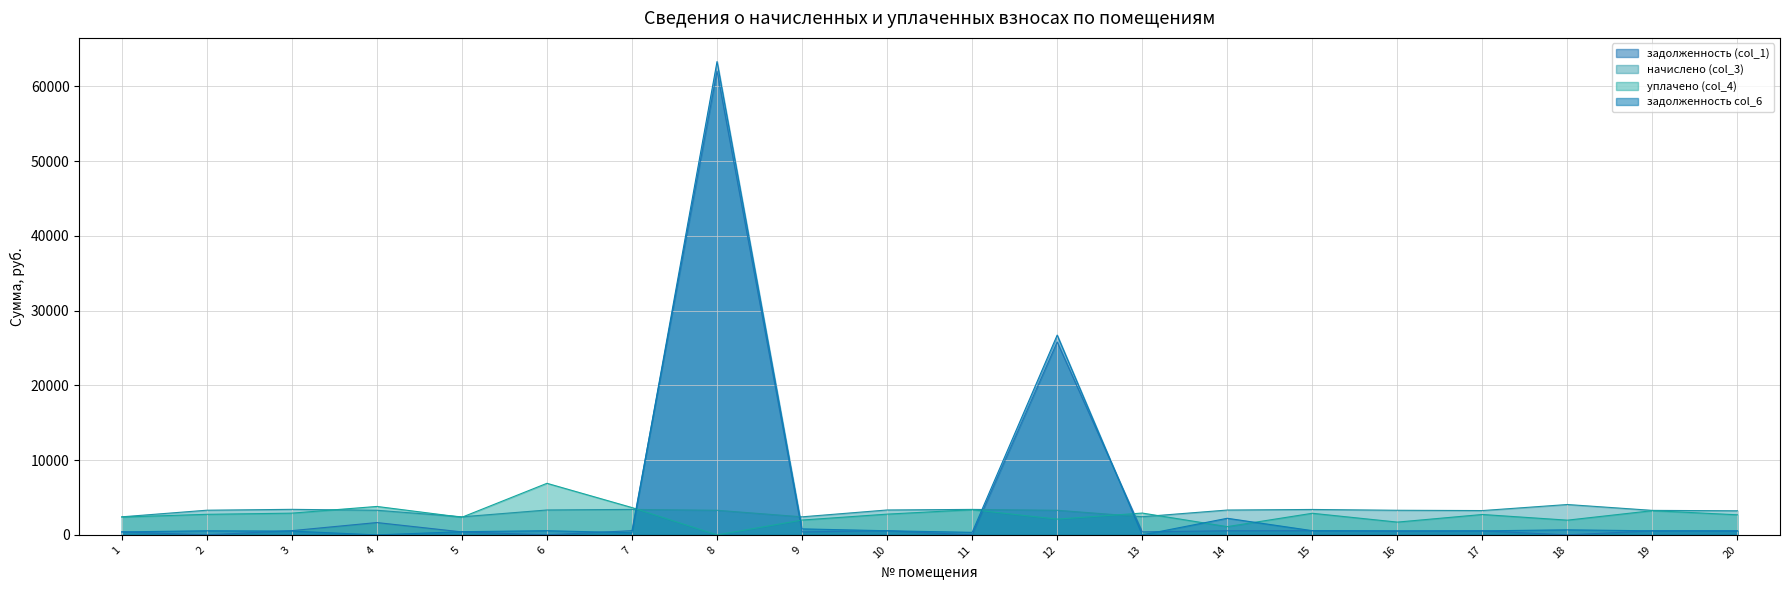

Does the chart have visible grid lines?

Yes